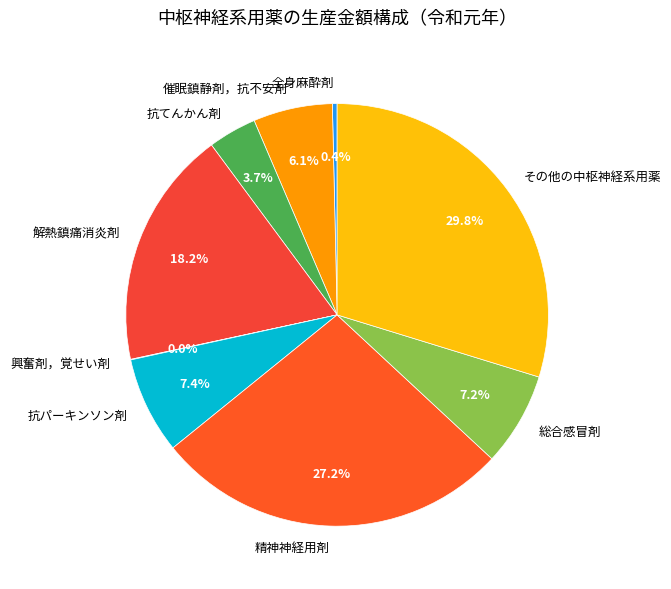

Which category has the biggest portion of the pie?

その他の中枢神経系用薬